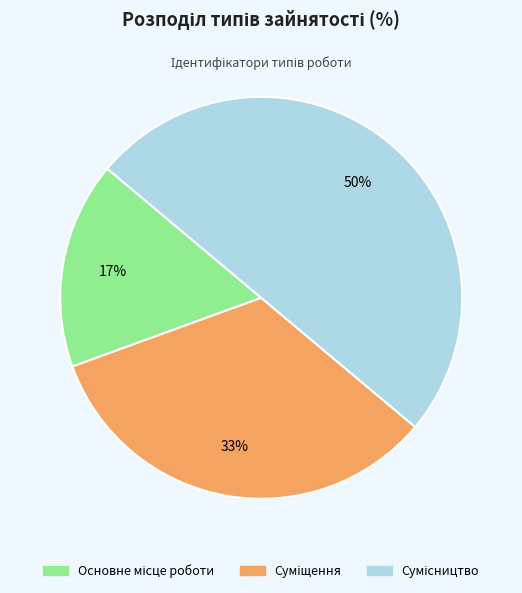

How many segments does this pie chart have?

3